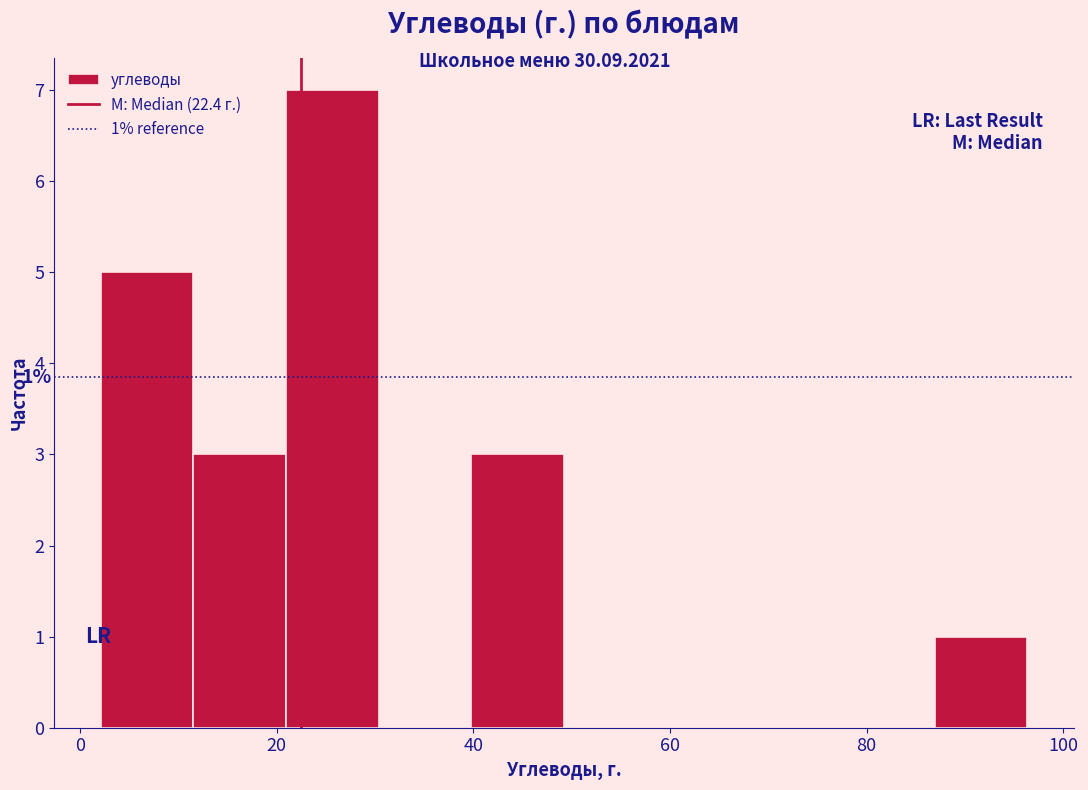

Over which range of the x-axis is the bar tallest?

20 to 30